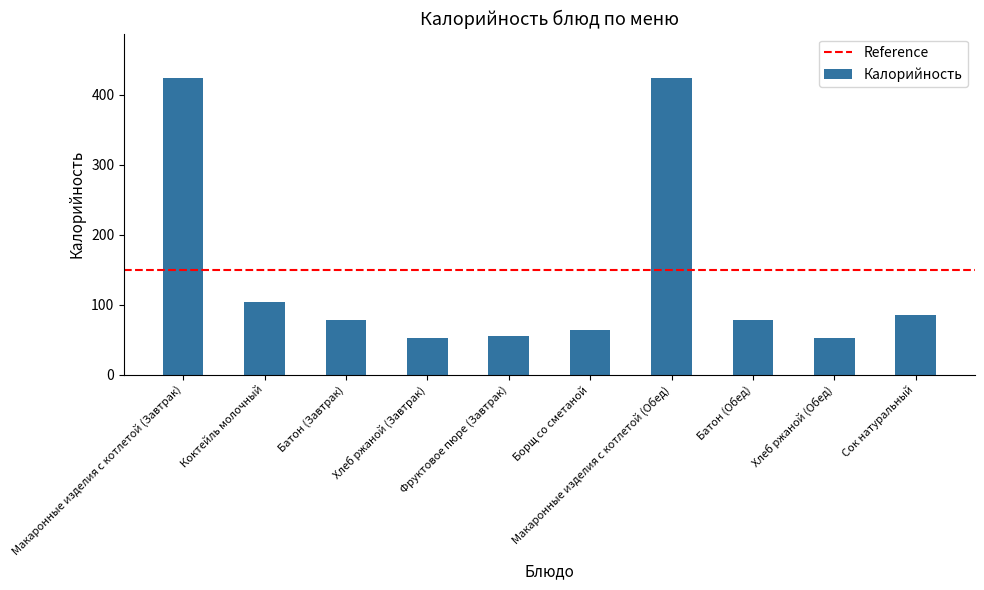

True or false: the data shows 744.6 at Макаронные изделия с котлетой (Завтрак).

False